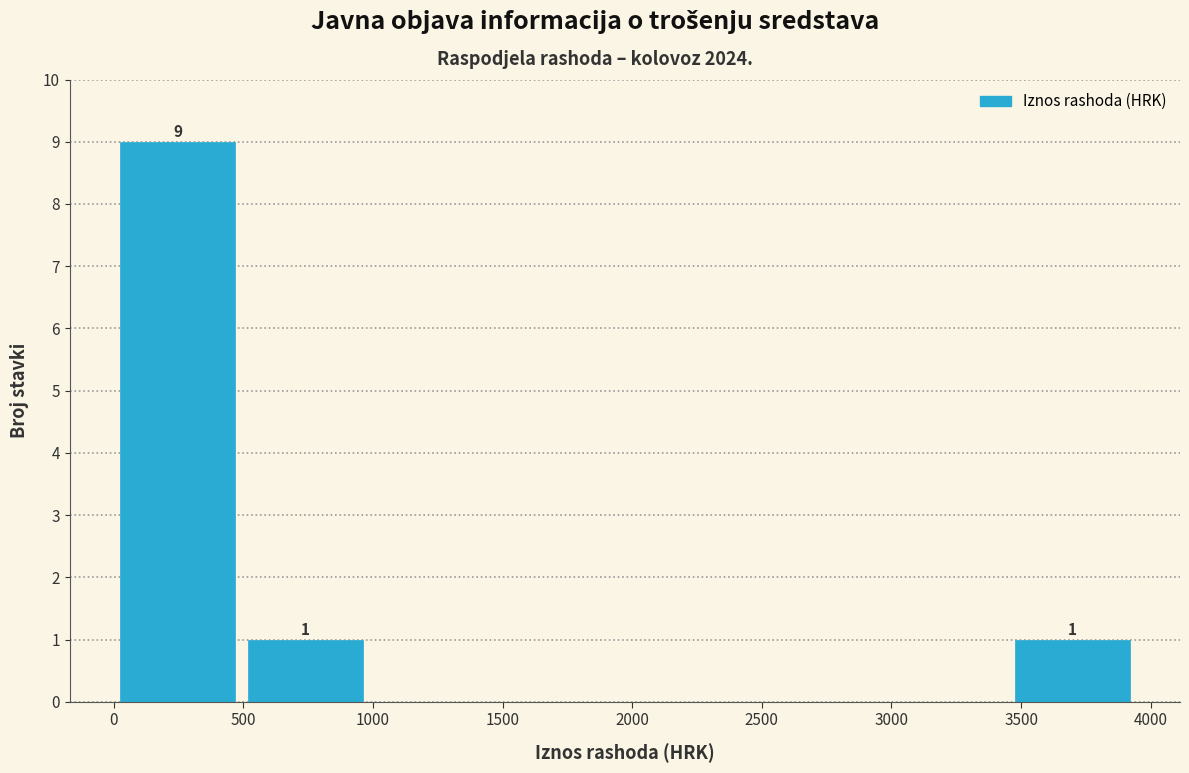

Over which range of the x-axis is the bar tallest?

0 to 500